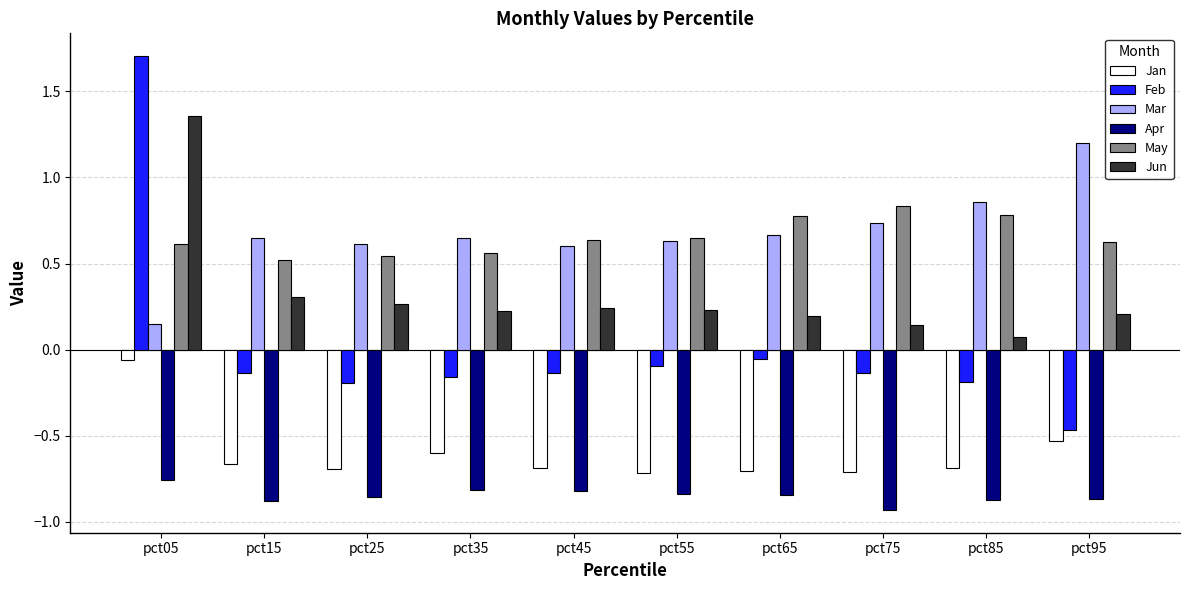

List the series in order of their peak value, lowest first.

Apr, Jan, May, Mar, Jun, Feb